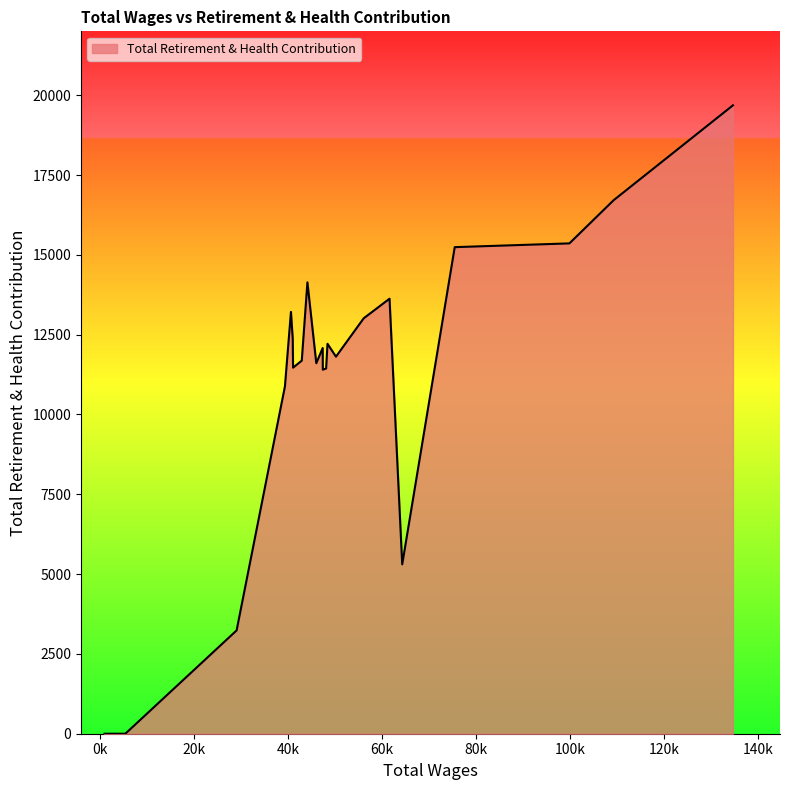

What is the difference between the maximum and minimum values?

19682.4